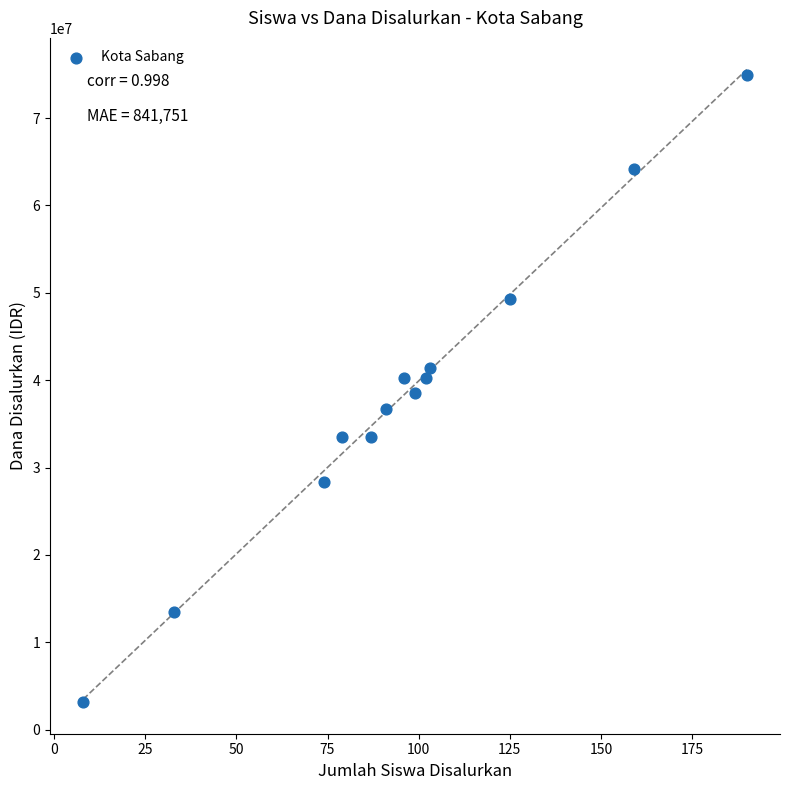

What is the range of Y values (max minus min)?

71775000